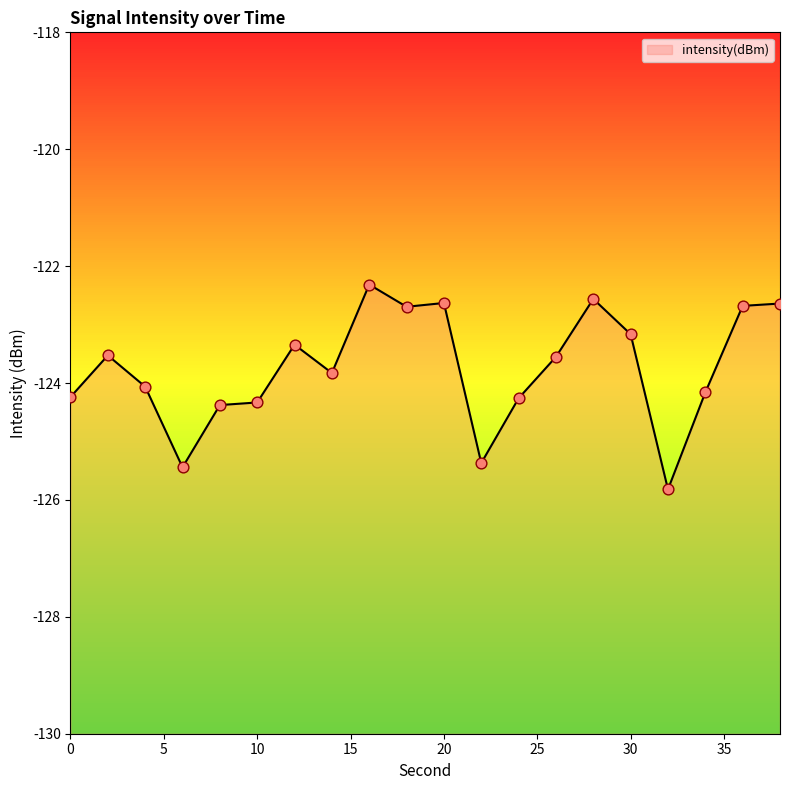

What is the change in value from 2 to 24?

-0.7